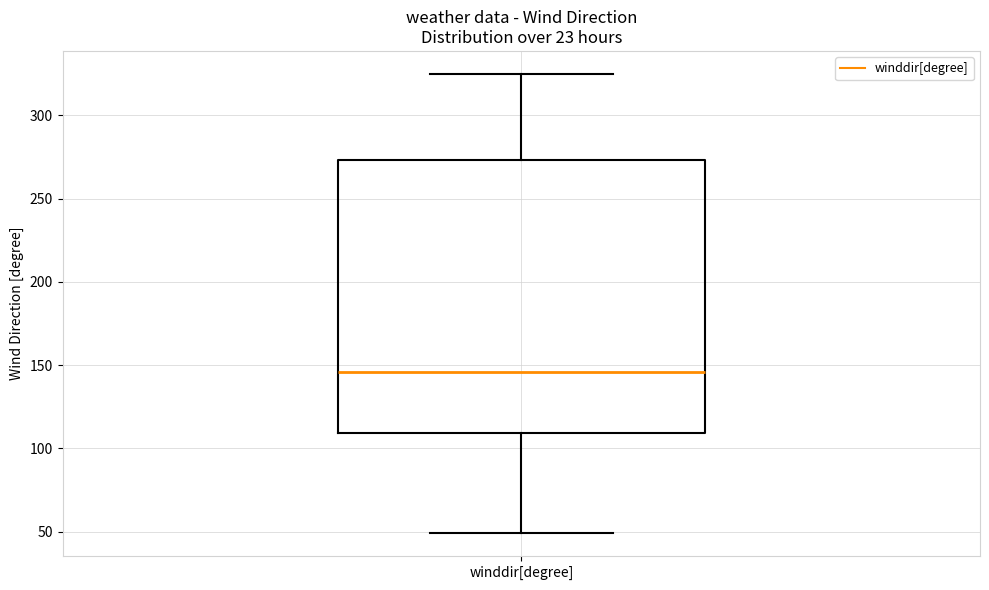

Where is the lower edge of the box for winddir[degree] on the y-axis? The values are not printed on the chart, so give them approximately, as read against the axis.

110